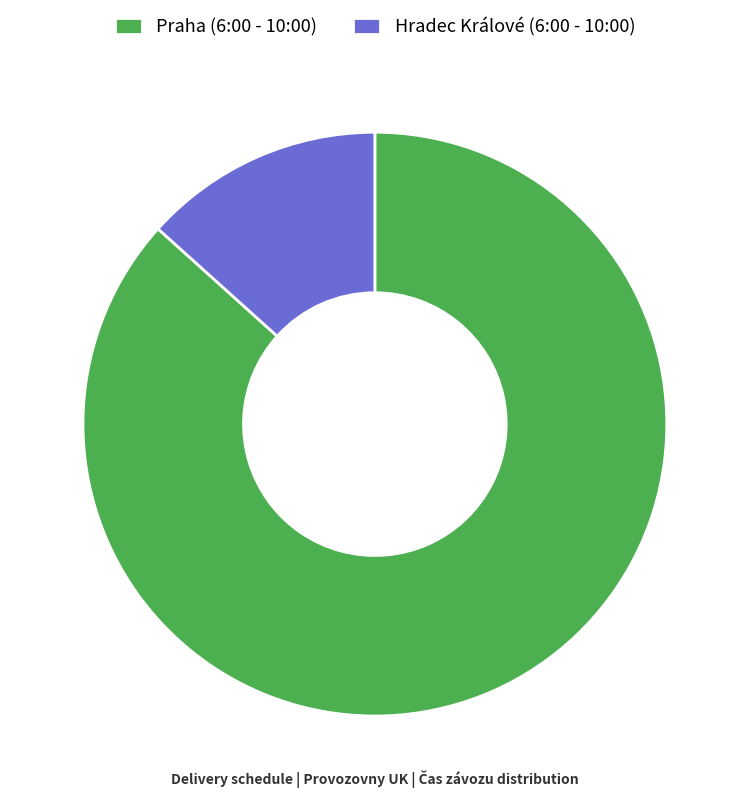

Which has a higher value, Praha (6:00 - 10:00) or Hradec Králové (6:00 - 10:00)?

Praha (6:00 - 10:00)